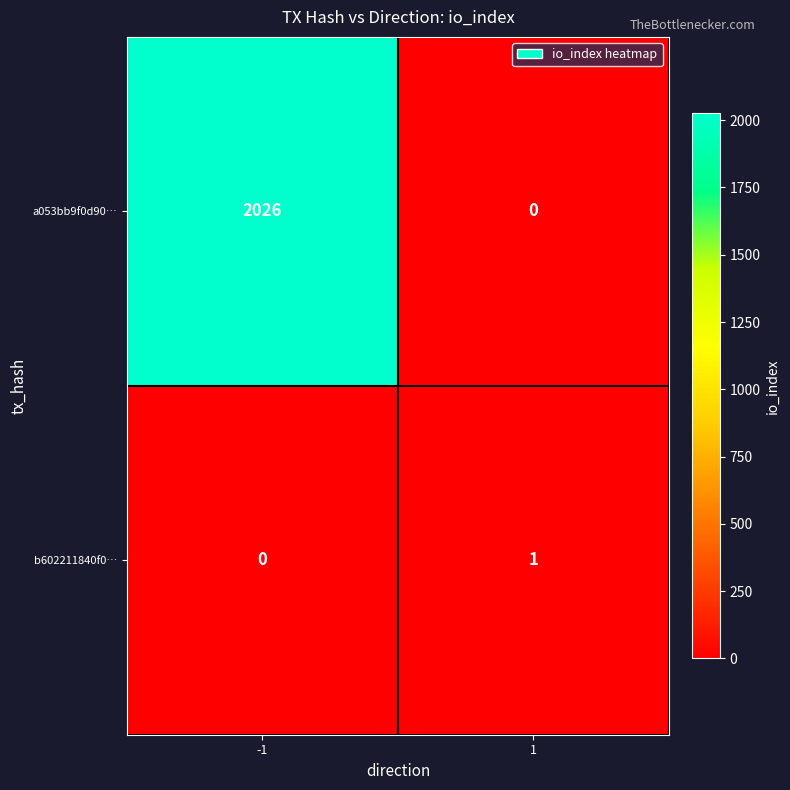

Rank the series by their maximum value, from lowest to highest.

b602211840f0…, a053bb9f0d90…